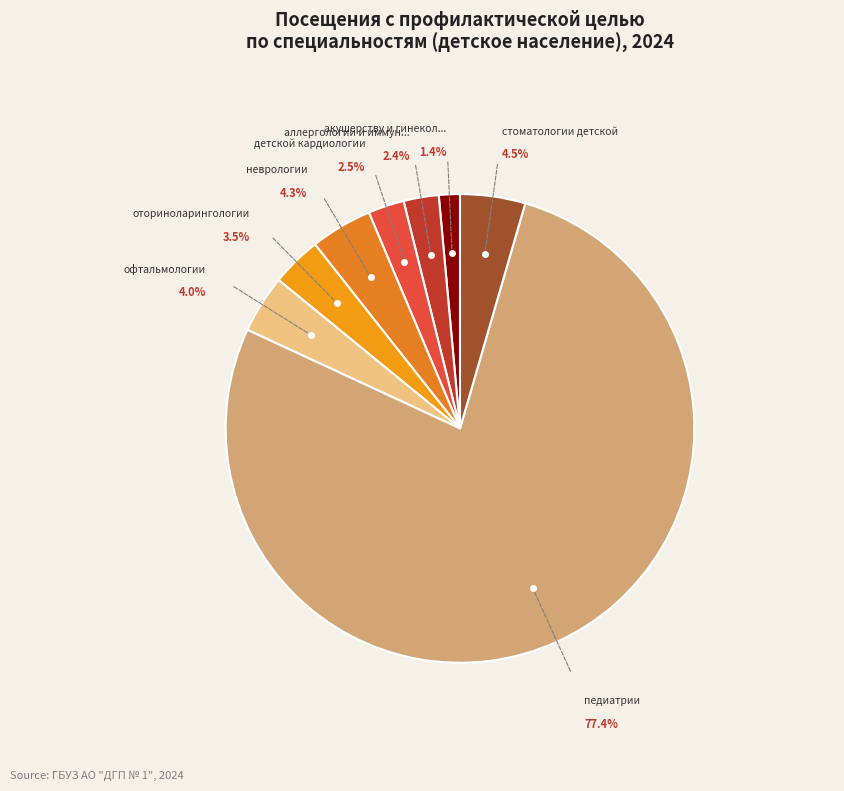

Which category has the biggest portion of the pie?

педиатрии